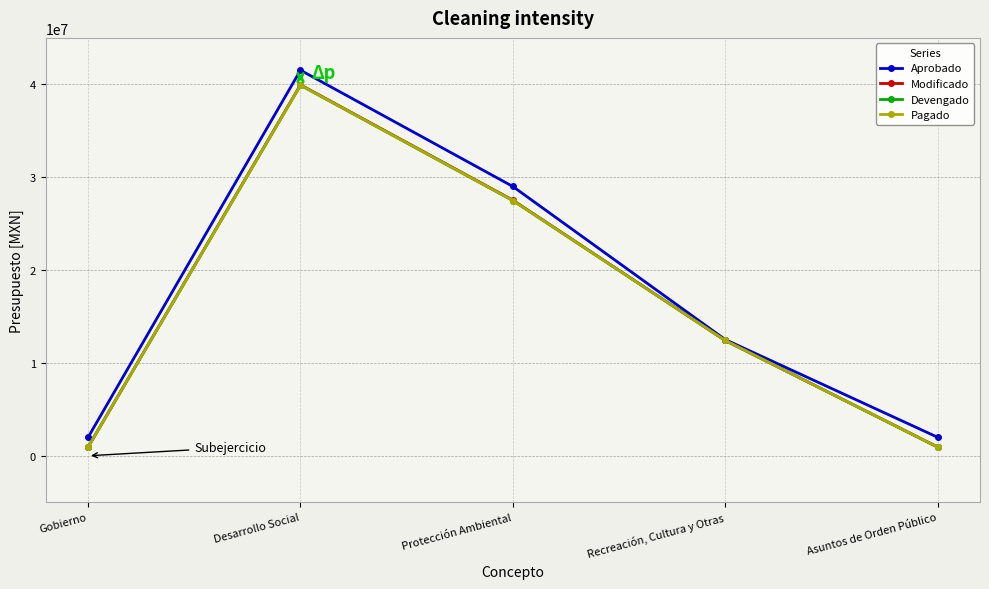

Is this an area chart (filled region under the line)?

No